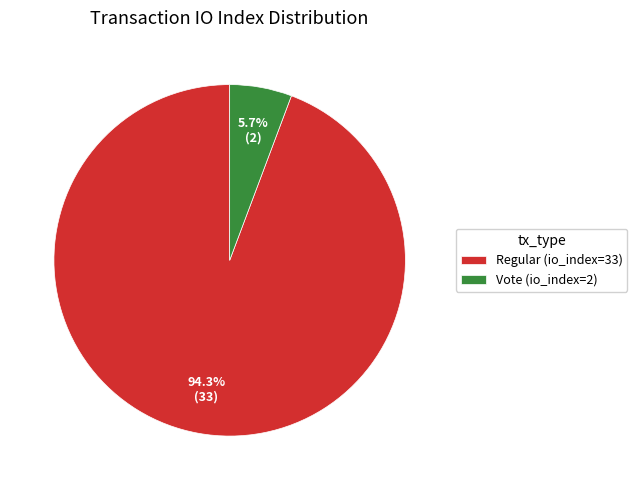

Does any single category account for the majority?

Yes